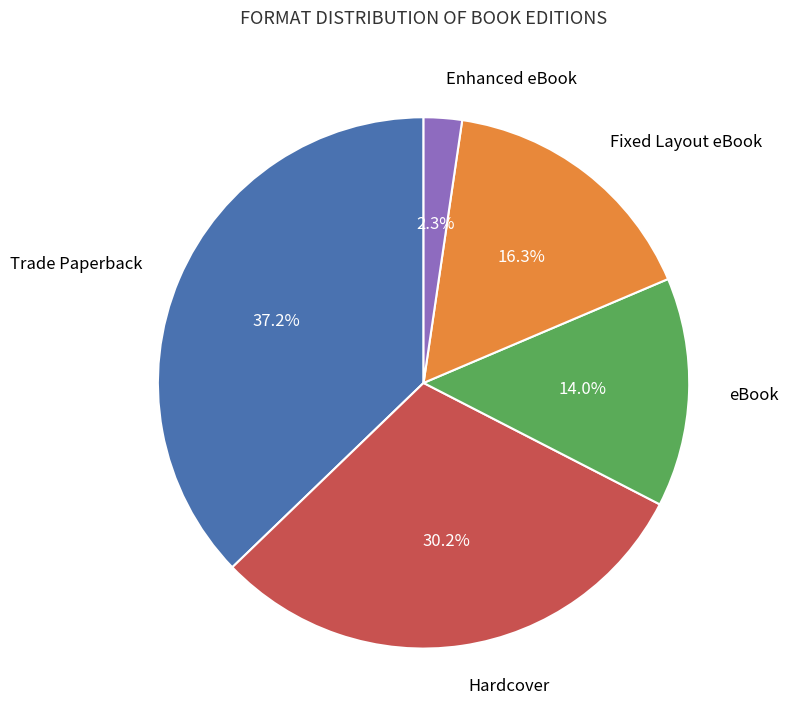

Is there any slice that represents more than half of the pie?

No